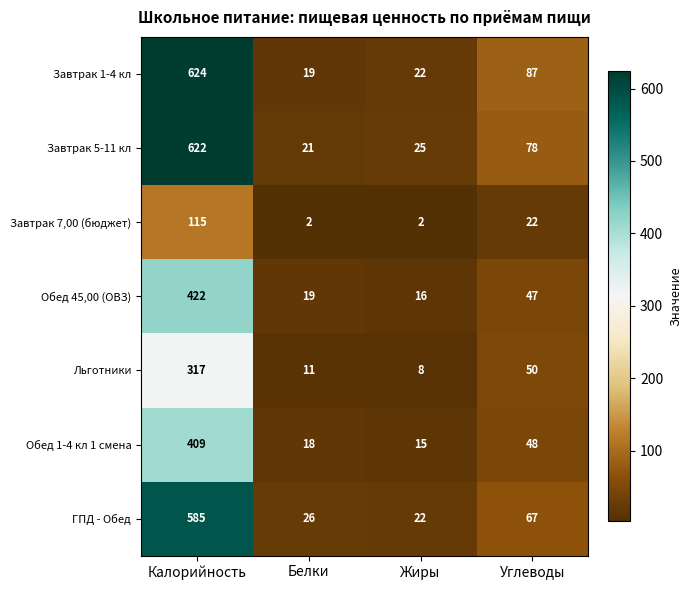

At which label does ГПД - Обед first exceed 67?

Калорийность